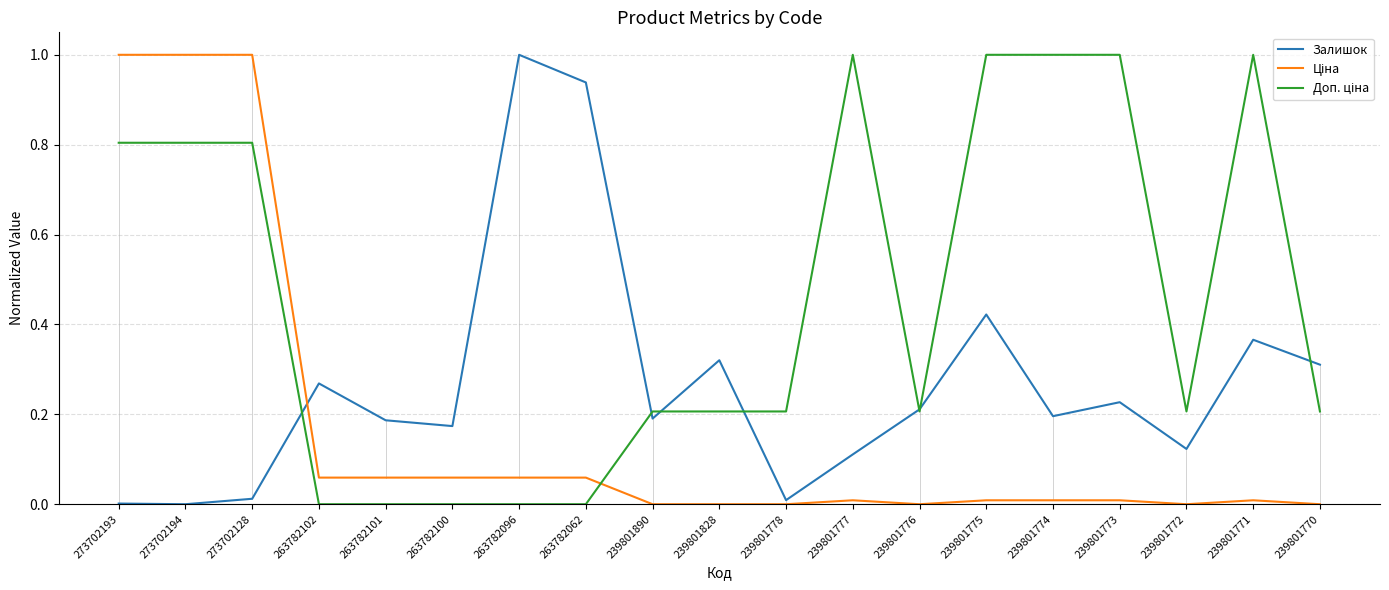

Which category has the highest value in the Залишок series?

263782096